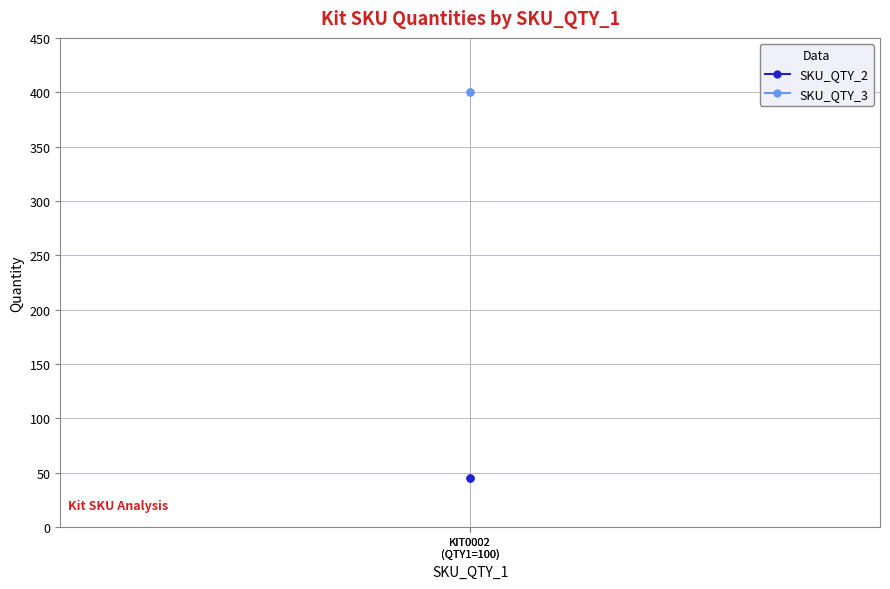

Reading left to right, extract all data points from this chart.

SKU_QTY_2: KIT0002
(QTY1=100)=45	KIT0002
(QTY1=100)=45
SKU_QTY_3: KIT0002
(QTY1=100)=400	KIT0002
(QTY1=100)=400